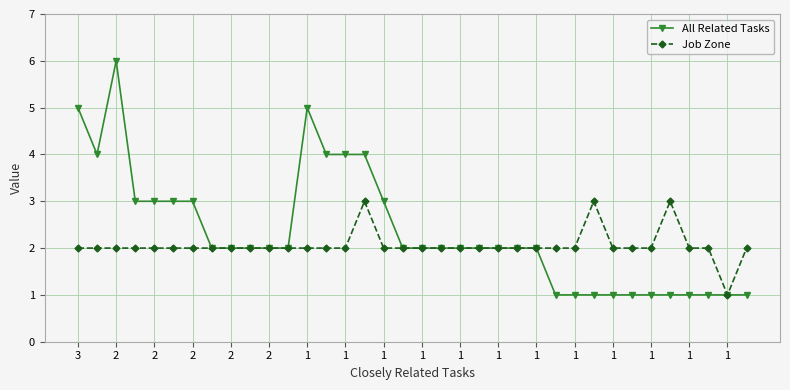

Rank the series by their maximum value, from highest to lowest.

All Related Tasks, Job Zone